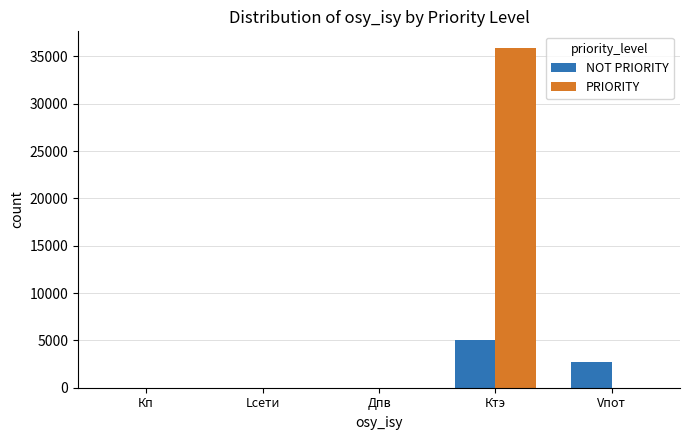

Is it true that PRIORITY equals 35852.0 at Ктэ?

True